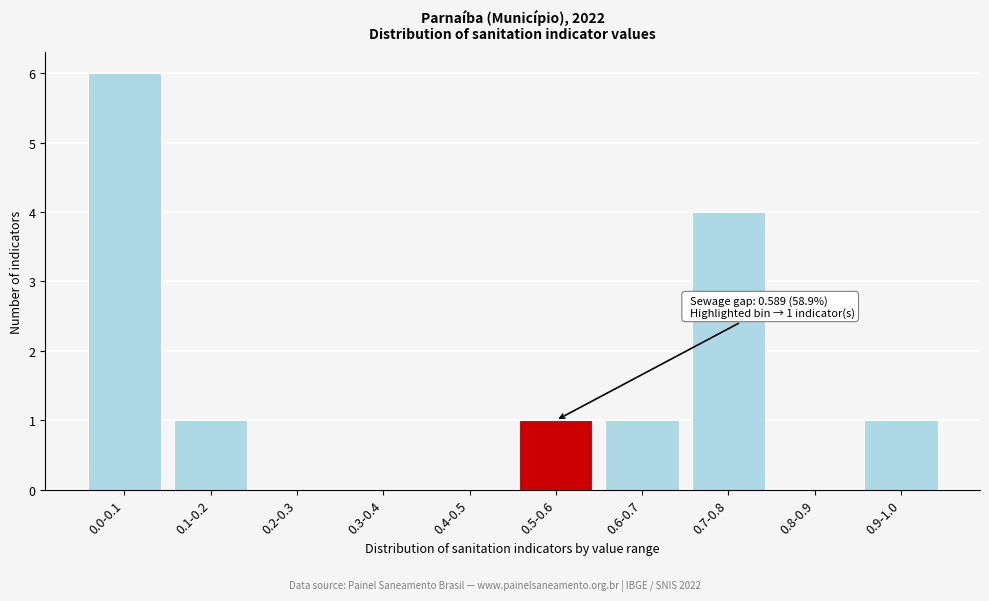

Reading right to left, extract all data points from this chart.

0.9-1.0=1	0.8-0.9=0	0.7-0.8=4	0.6-0.7=1	0.5-0.6=1	0.4-0.5=0	0.3-0.4=0	0.2-0.3=0	0.1-0.2=1	0.0-0.1=6